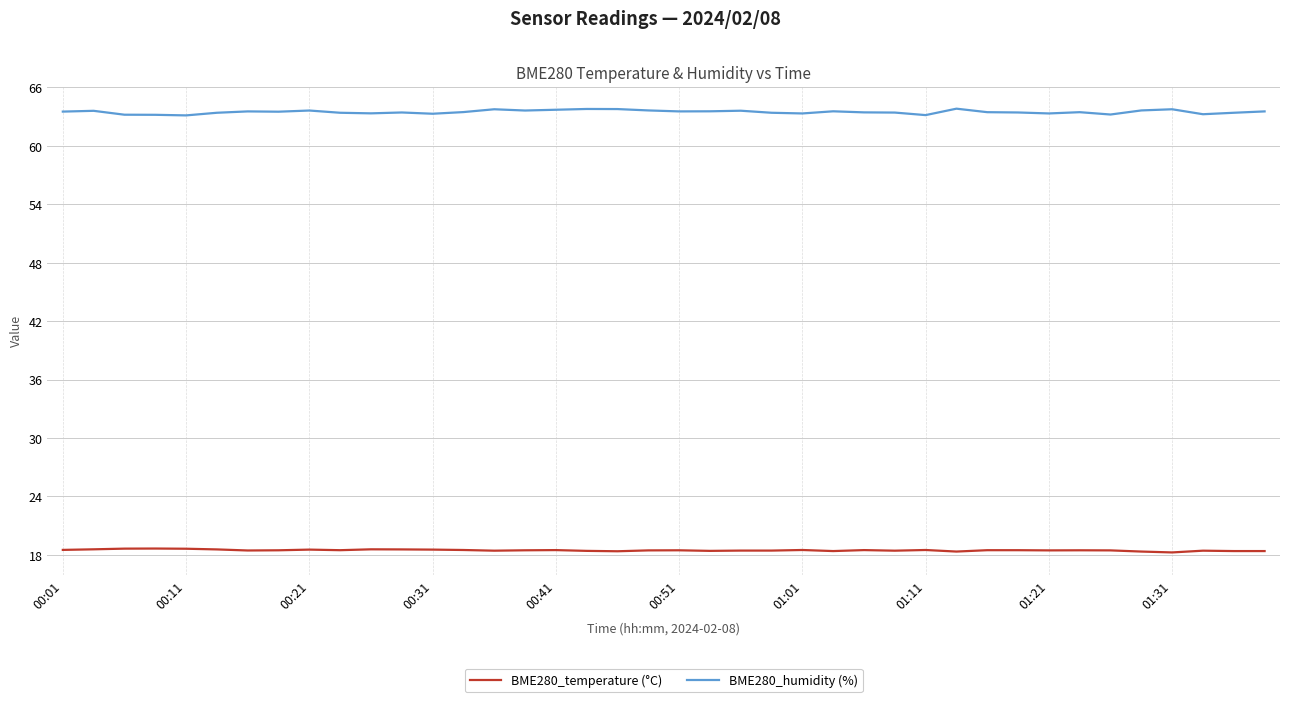

Which series has the largest total across all categories?

BME280_humidity (%)